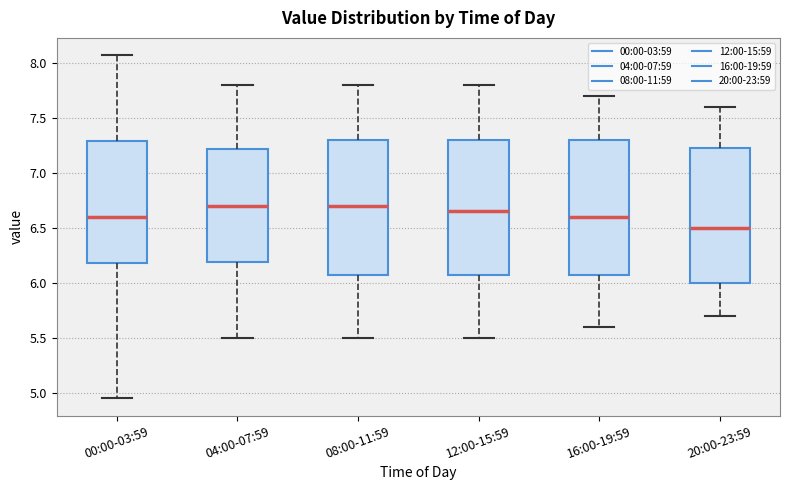

Where is the lower edge of the box for 12:00-15:59 on the y-axis? The values are not printed on the chart, so give them approximately, as read against the axis.

6.10